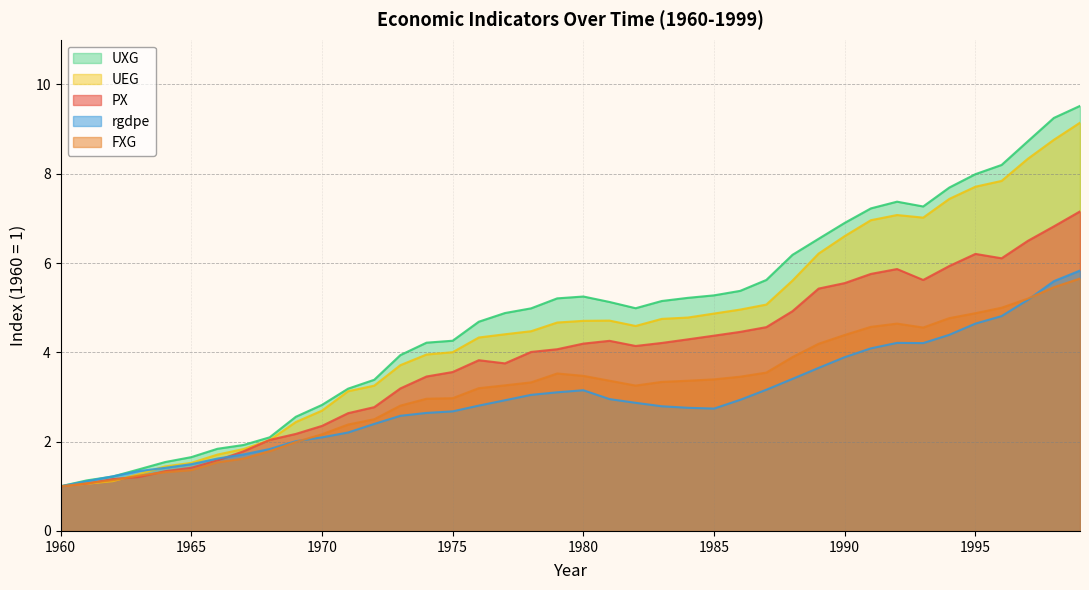

List the series in order of their peak value, lowest first.

FXG, rgdpe, PX, UEG, UXG